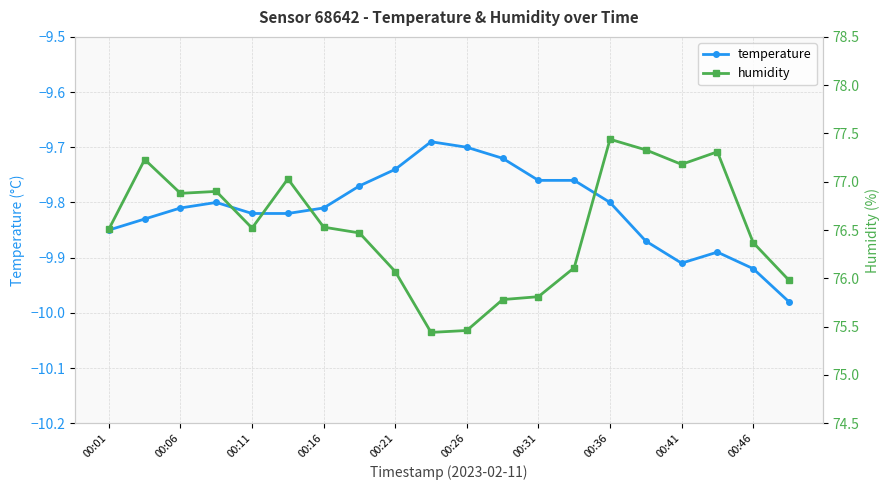

The value of temperature at 00:01 is -16.5. True or false?

False